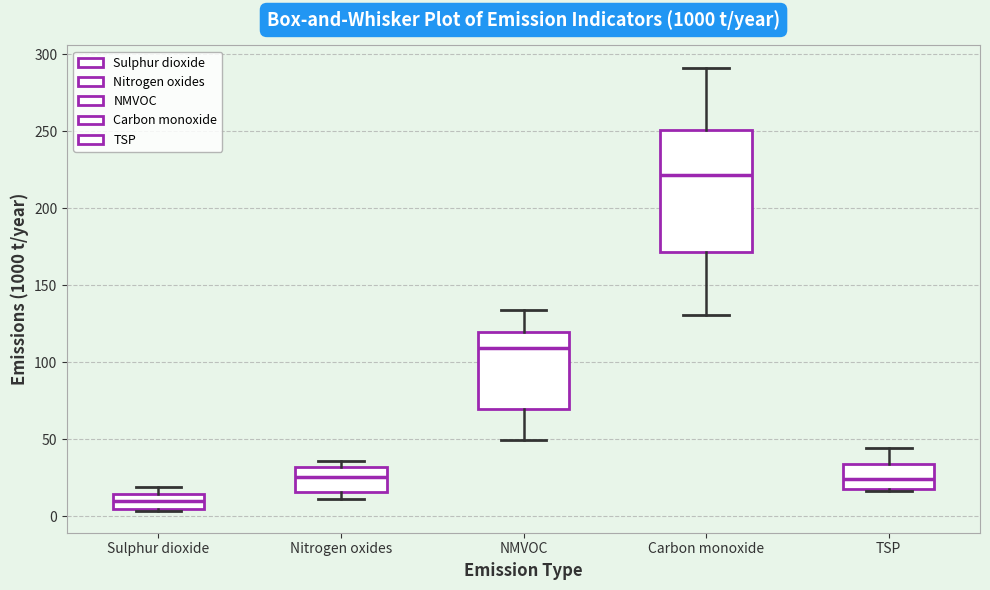

Reading left to right, transcribe this box plot: for each box, give where its median line is, the range the box spans, and where its two whiskers end, as read against the y-axis. The values are not printed on the chart, so give them approximately, as read against the axis.

Sulphur dioxide: median 10, box 5 to 15, whiskers 5 to 20
Nitrogen oxides: median 25, box 15 to 30, whiskers 10 to 35
NMVOC: median 110, box 70 to 120, whiskers 50 to 135
Carbon monoxide: median 220, box 170 to 250, whiskers 130 to 290
TSP: median 25, box 20 to 35, whiskers 15 to 45